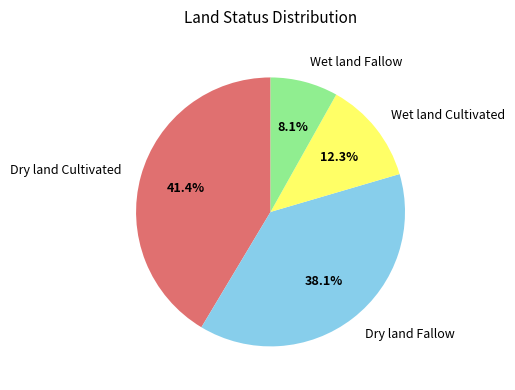

Approximately how many times larger is the value at Wet land Fallow compared to Dry land Cultivated?

0.2